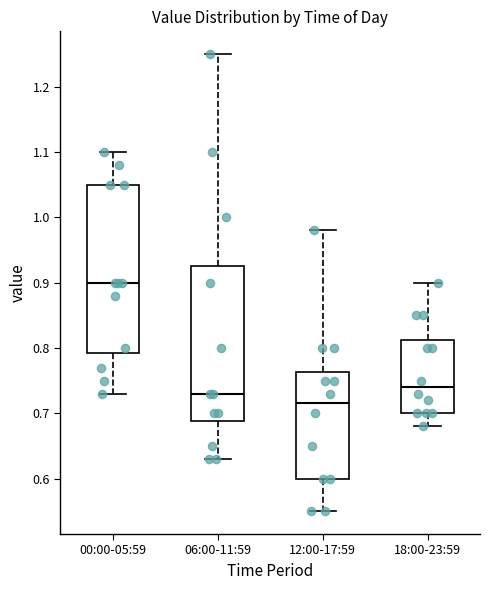

Reading left to right, read every box against the y-axis: the position of its median line, the range the box covers, and the ends of its whiskers. The values are not printed on the chart, so give them approximately, as read against the axis.

00:00-05:59: median 0.90, box 0.79 to 1.05, whiskers 0.73 to 1.10
06:00-11:59: median 0.73, box 0.69 to 0.93, whiskers 0.63 to 1.25
12:00-17:59: median 0.72, box 0.60 to 0.76, whiskers 0.55 to 0.98
18:00-23:59: median 0.74, box 0.70 to 0.81, whiskers 0.68 to 0.90